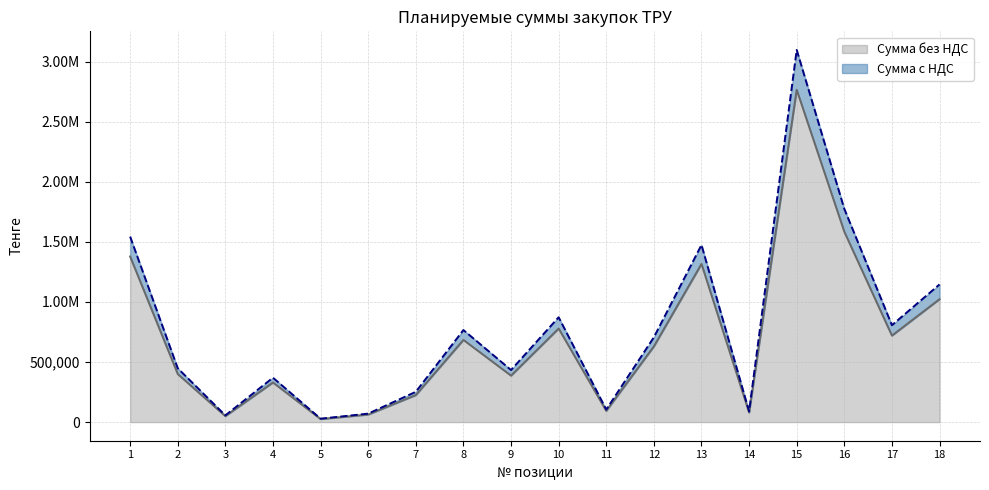

Reading left to right, extract all data points from this chart.

Сумма без НДС: 1=1378000.0	2=400000.0	3=50000.0	4=330000.0	5=25500.0	6=63000.0	7=225000.0	8=684000.0	9=386880.0	10=778800.0	11=93500.0	12=630000.0	13=1316301.3	14=80000.0	15=2764800.0	16=1584000.0	17=720000.0	18=1023000.0
Сумма с НДС: 1=1543360.0	2=448000.0	3=56000.0	4=369600.0	5=28560.0	6=70560.0	7=252000.0	8=766080.0	9=433305.6	10=872256.0	11=104720.0	12=705600.0	13=1474257.4	14=89600.0	15=3096576.0	16=1774080.0	17=806400.0	18=1145760.0